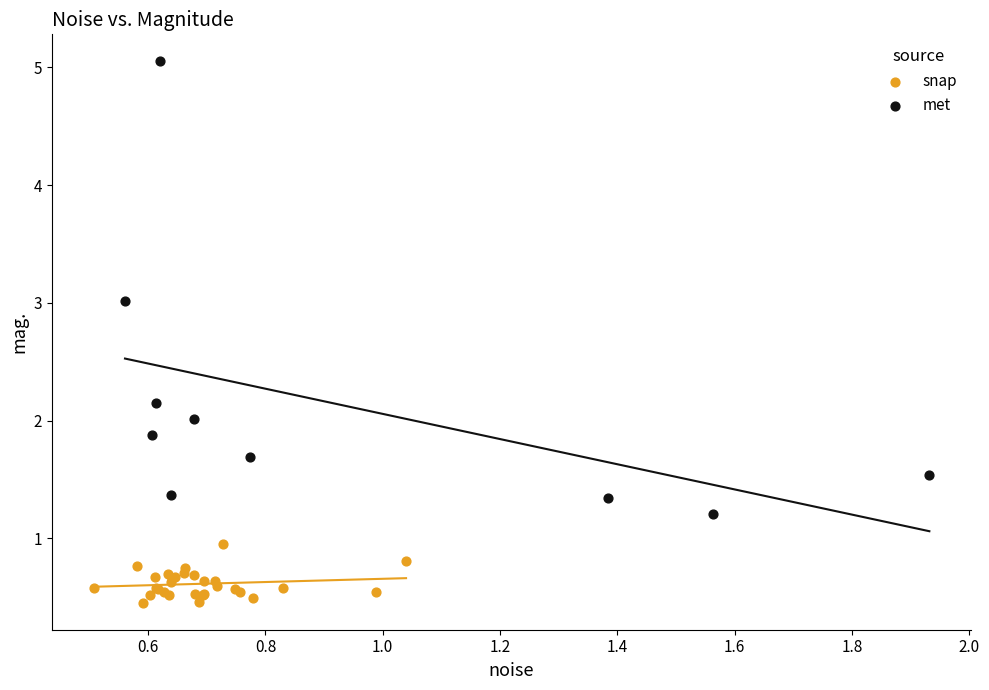

Which series contains the lowest Y value?

snap